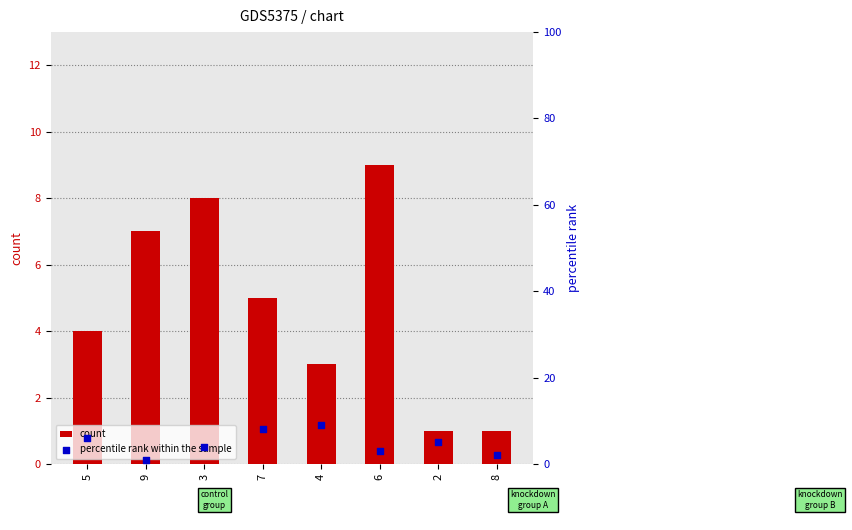

What are all the series names shown in the legend?

count, percentile rank within the sample